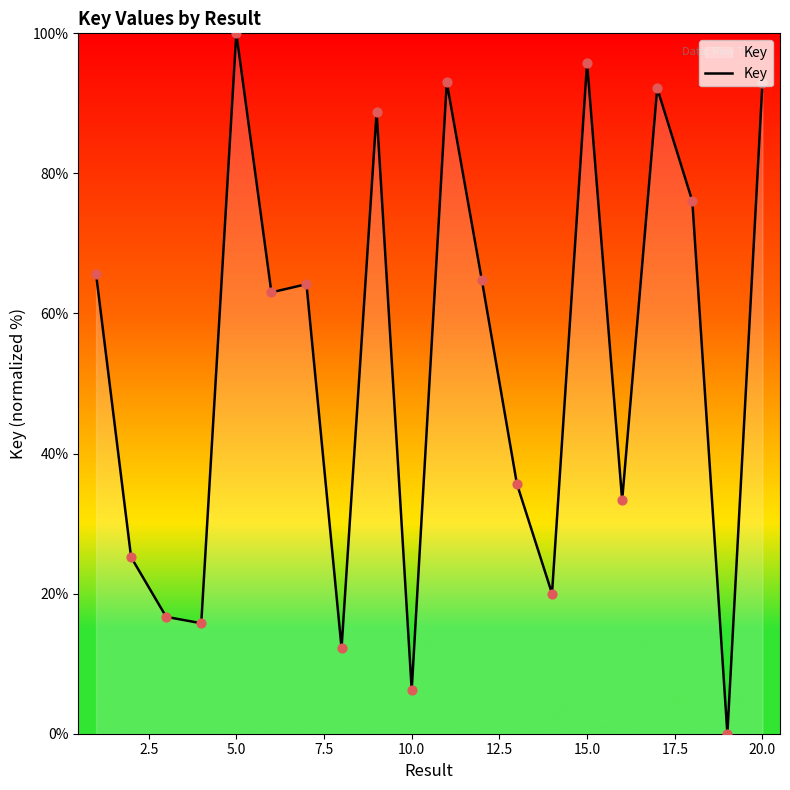

What is the greatest value displayed?

100.0